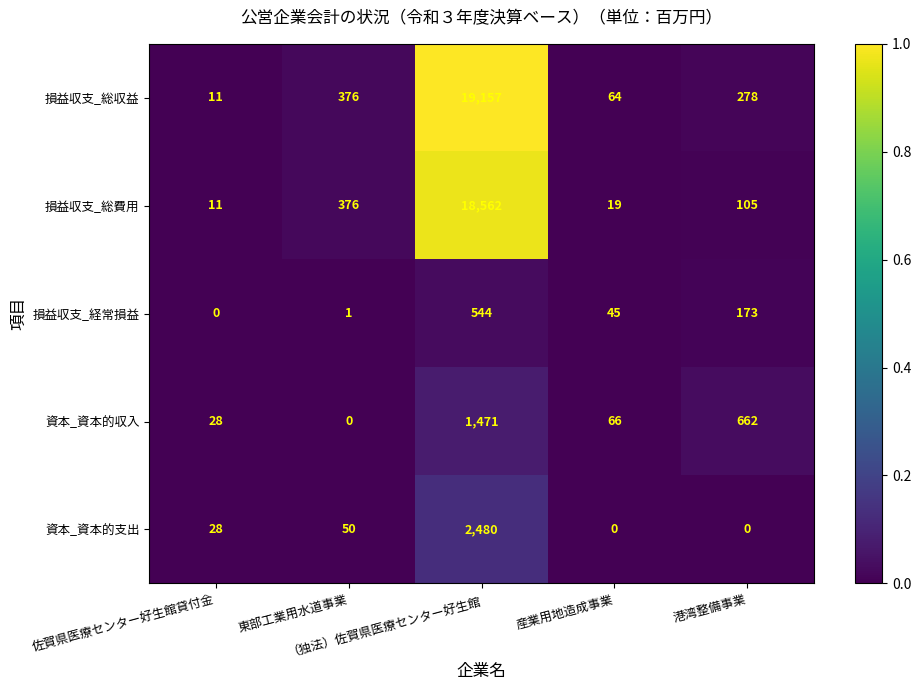

Which series has the widest spread of values?

損益収支_総収益